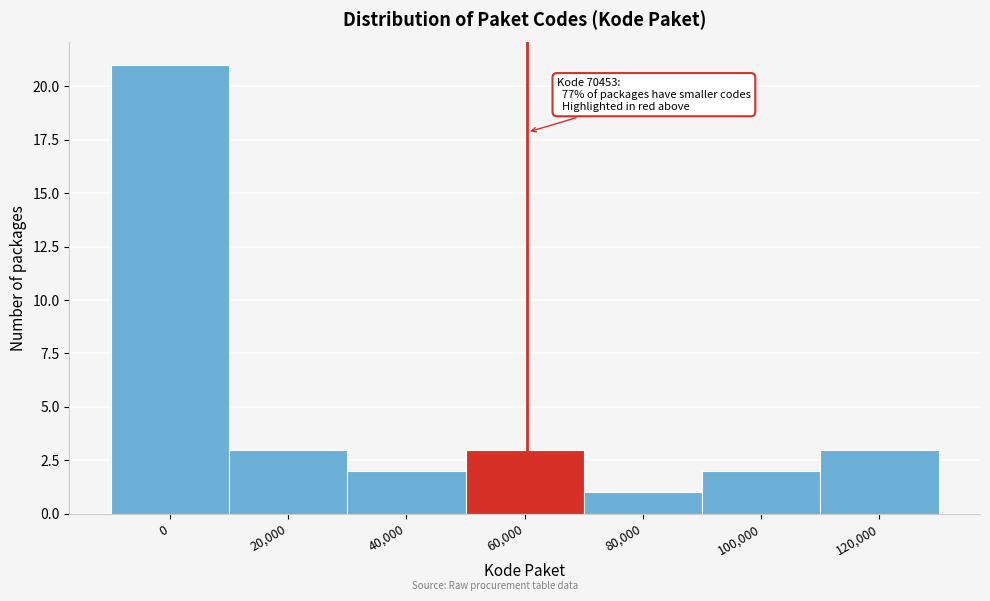

Reading left to right, transcribe all the data shown in this chart.

0=21	20,000=3	40,000=2	60,000=3	80,000=1	100,000=2	120,000=3